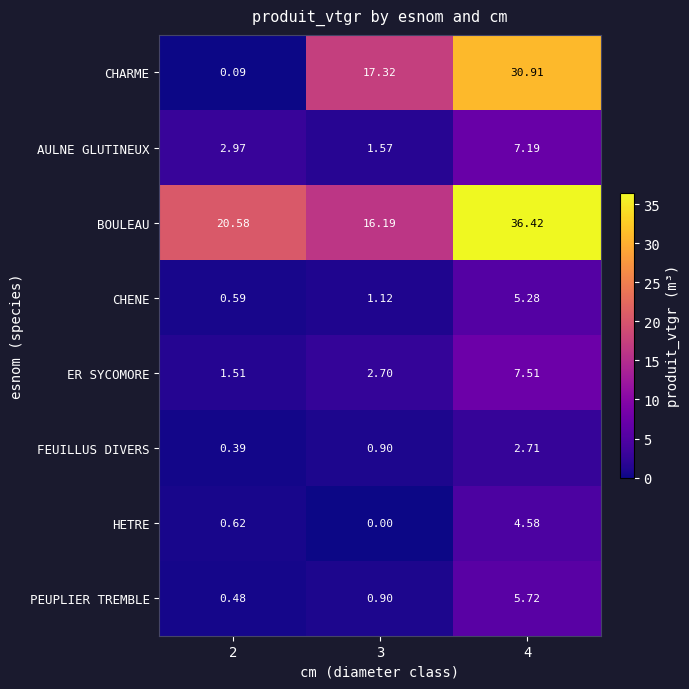

Is the value of FEUILLUS DIVERS at 3 greater than the value of CHENE at 3?

No